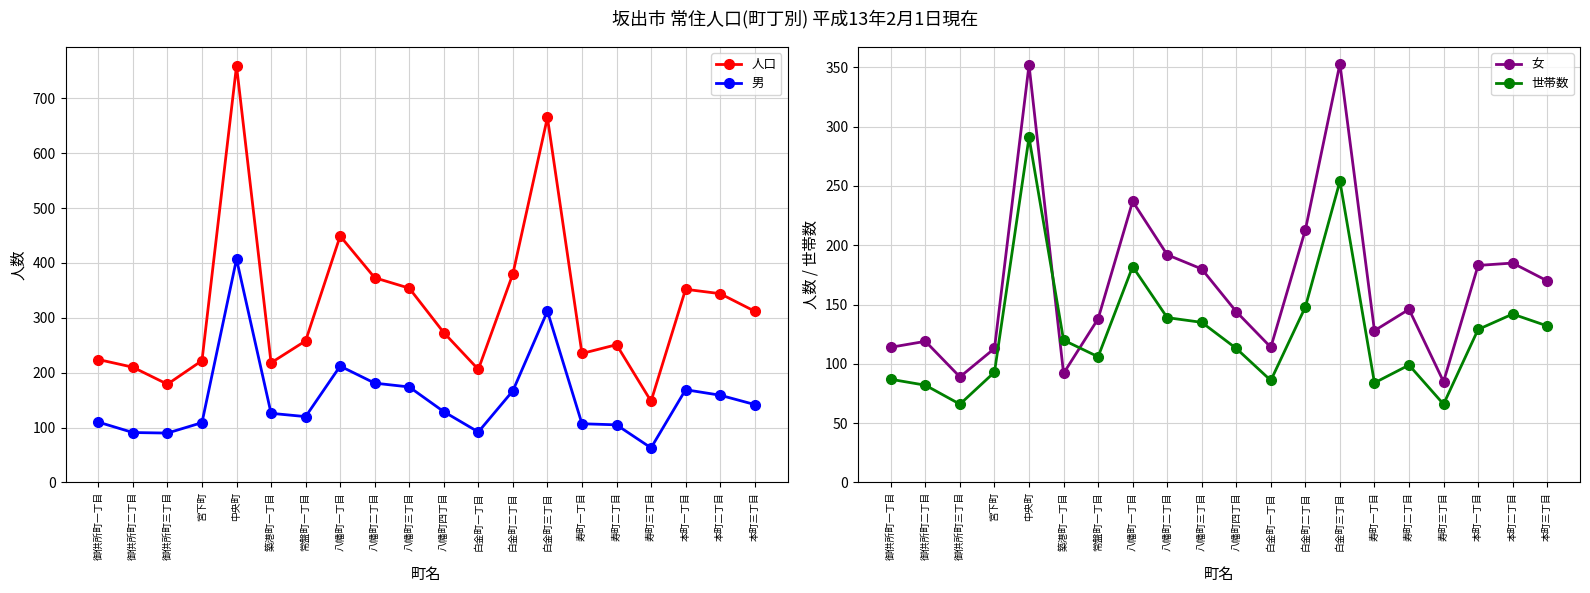

What is the label of the 3rd point from the left?

御供所町三丁目